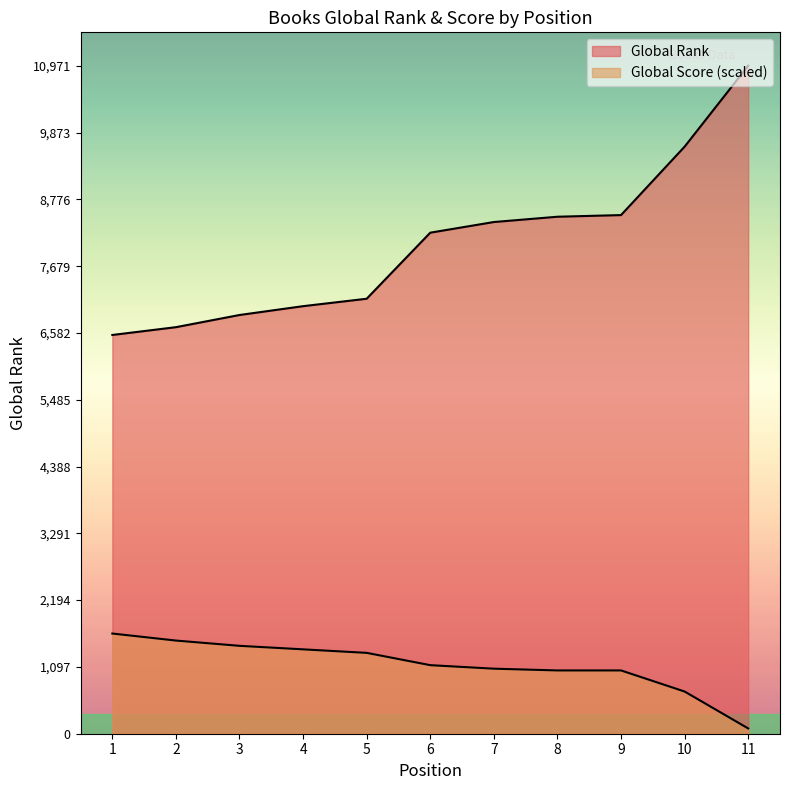

What is the greatest value displayed?

10971.0